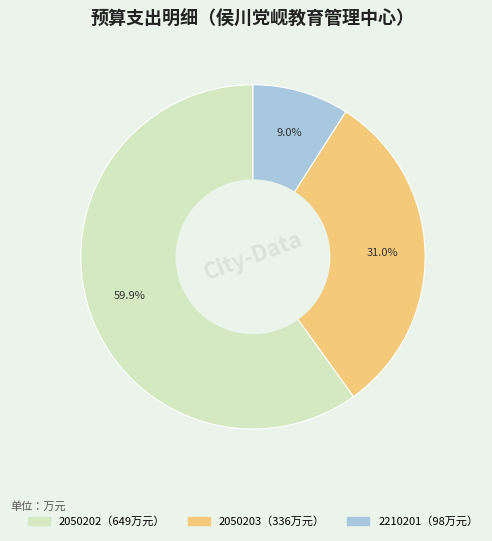

How many segments does this pie chart have?

3